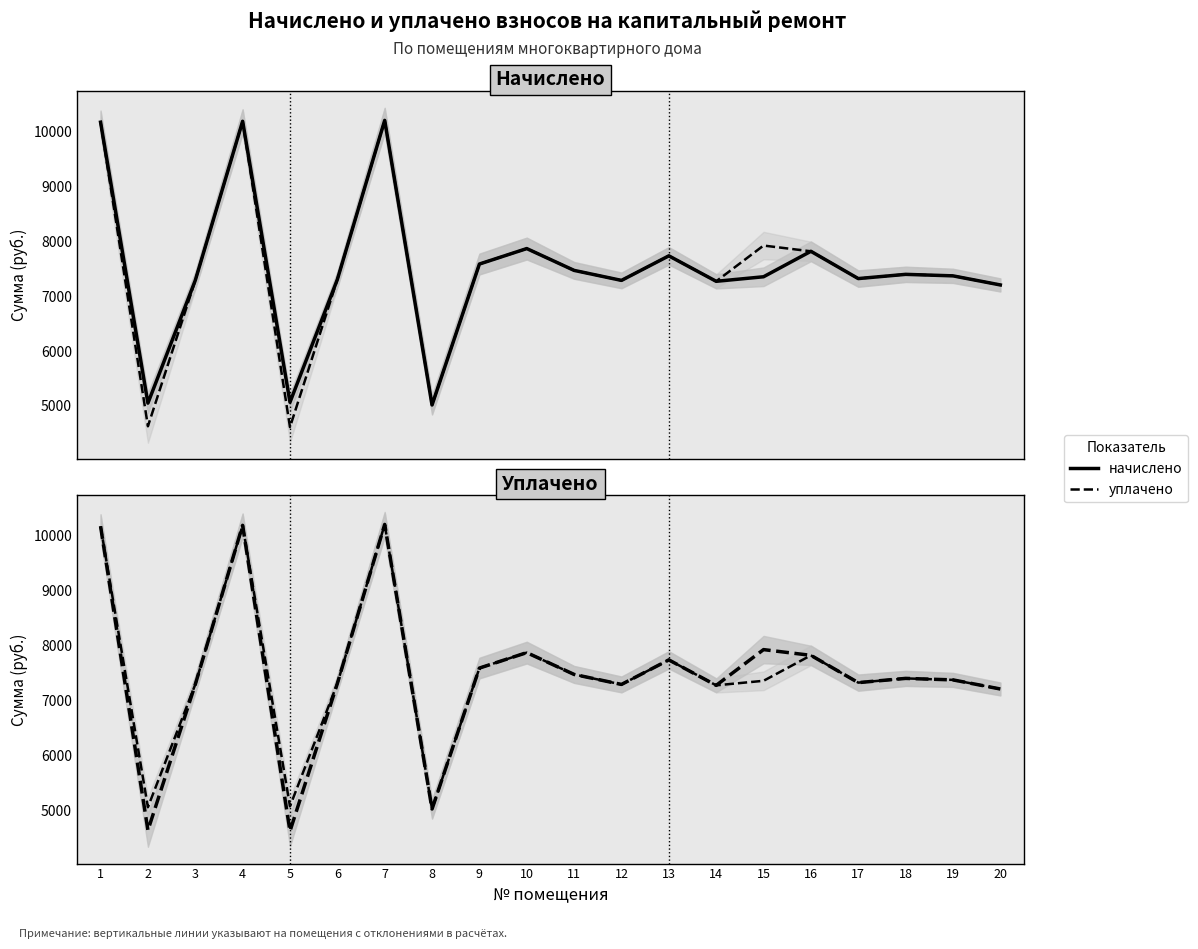

True or false: начислено has a value of 12200.8 at 10.

False